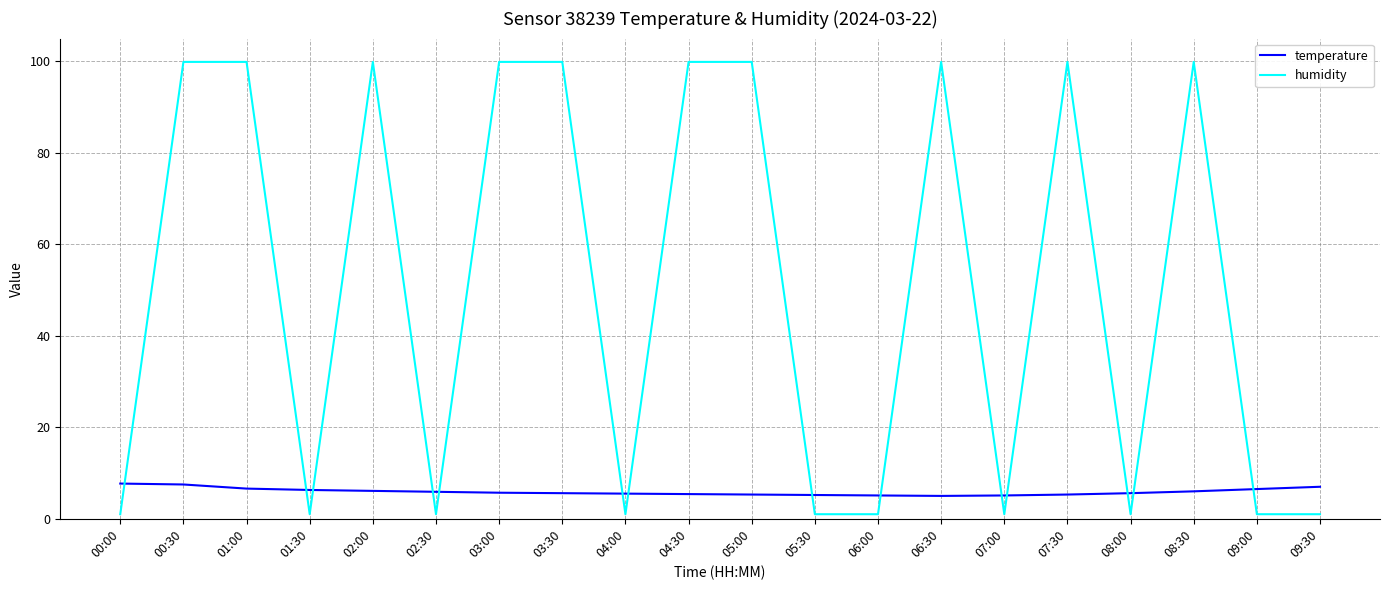

Which series ends up on top after the final intersection of temperature and humidity?

temperature